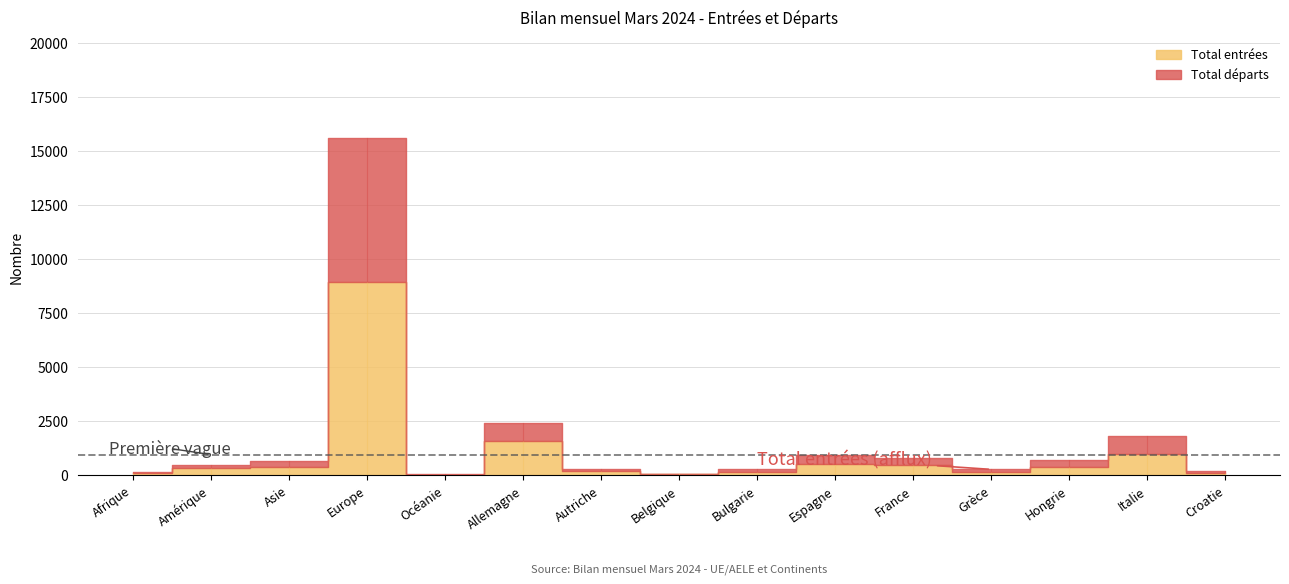

Does the chart display data point markers on the line(s)?

No